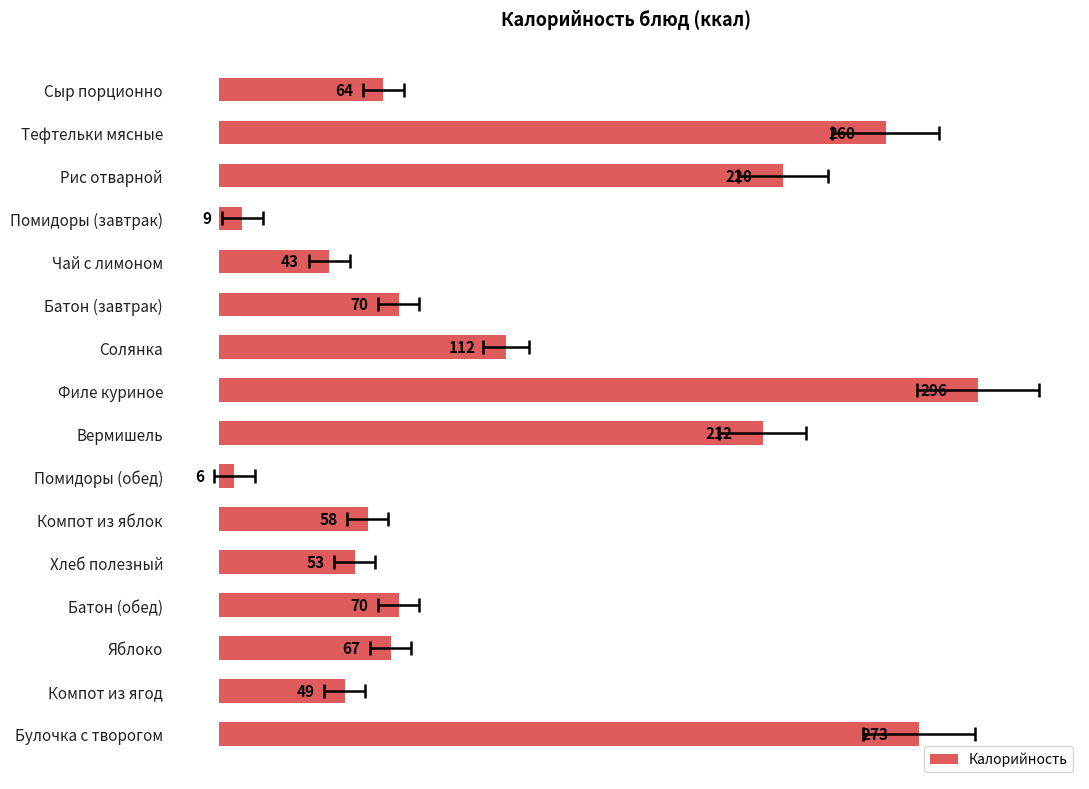

Reading right to left, extract all data points from this chart.

273	49	67	70	53	58	6	212	296	112	70	43	9	220	260	64